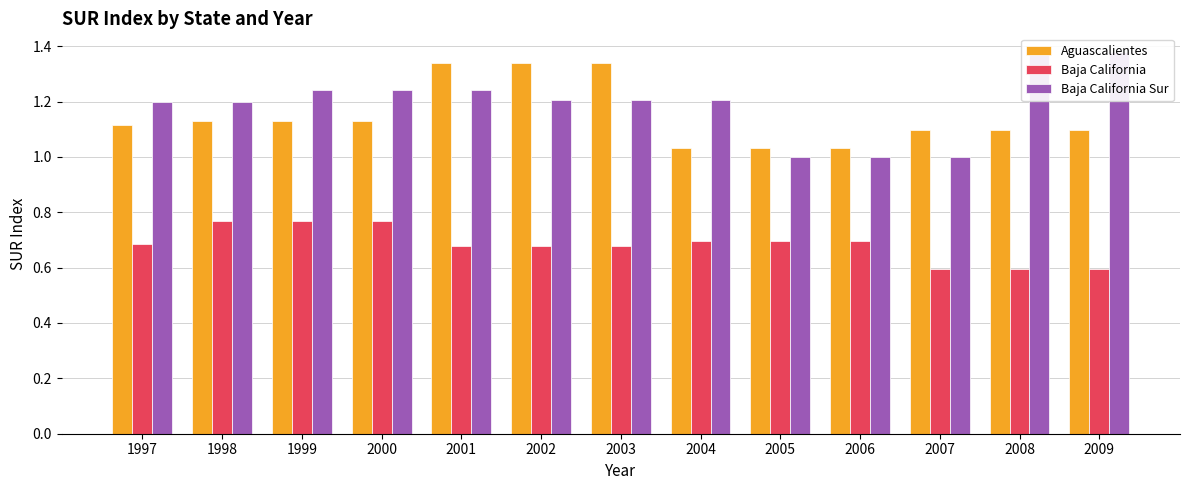

What is the sum of all Aguascalientes values?

14.9